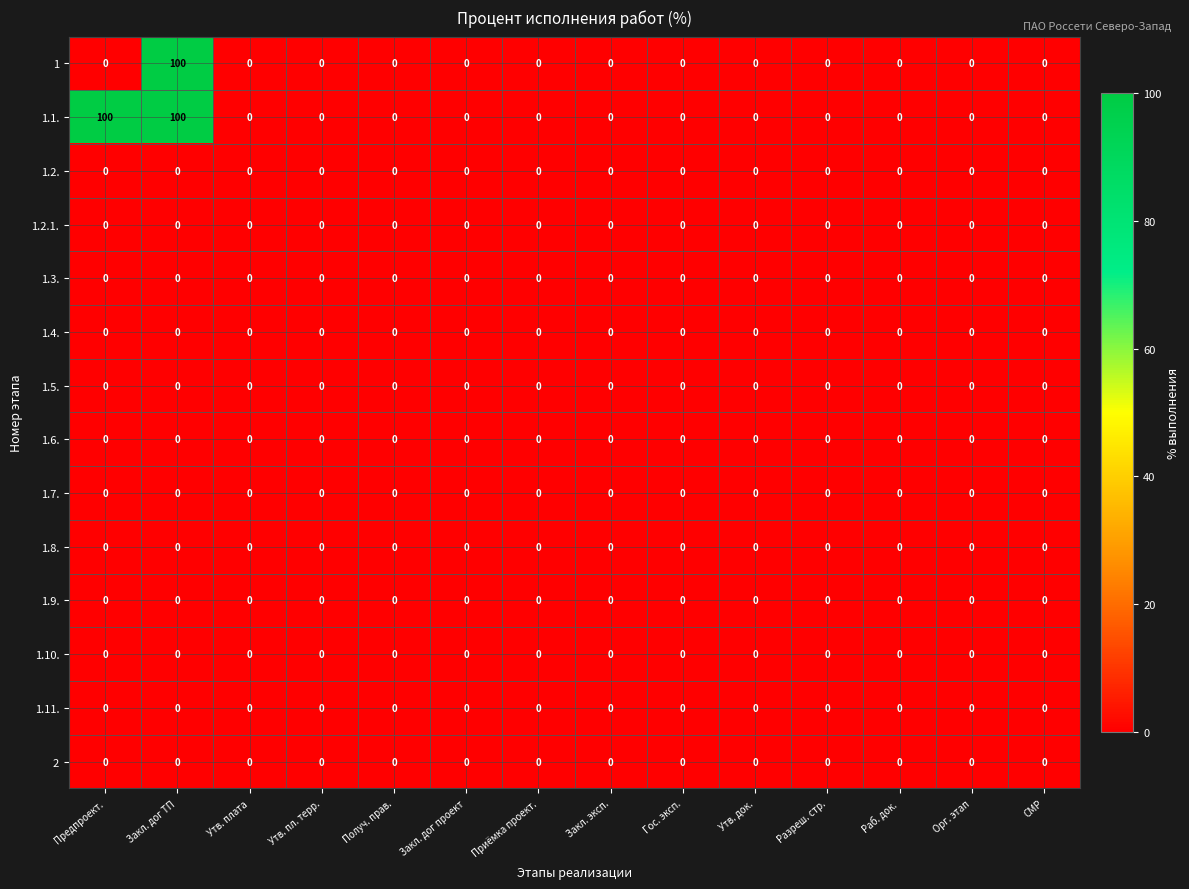

What is the difference between the 1 values at Закл. эксп. and Закл. дог ТП?

100